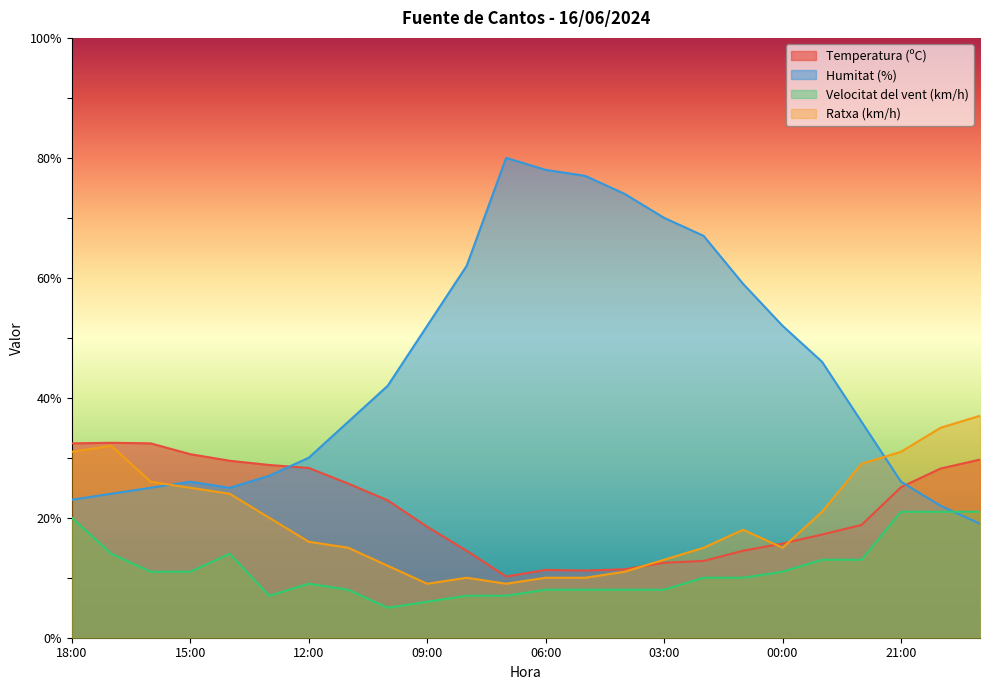

Rank the series at 19:00 from highest to lowest value.

Ratxa (km/h), Temperatura (ºC), Velocitat del vent (km/h), Humitat (%)